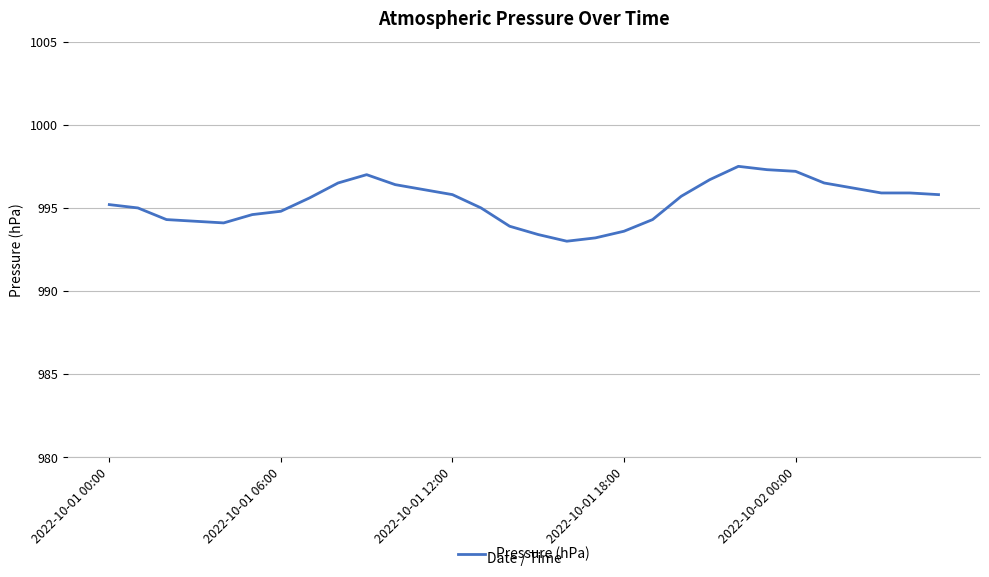

Count the number of data series in this chart.

1